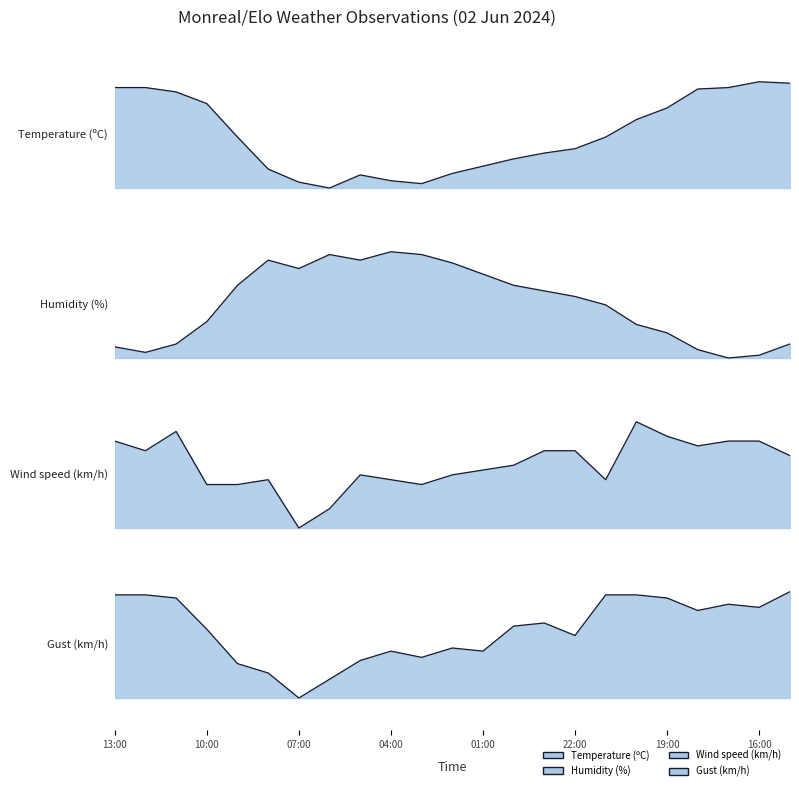

Where do Humidity (%) and Gust (km/h) first cross each other?

04:00 and 01:00